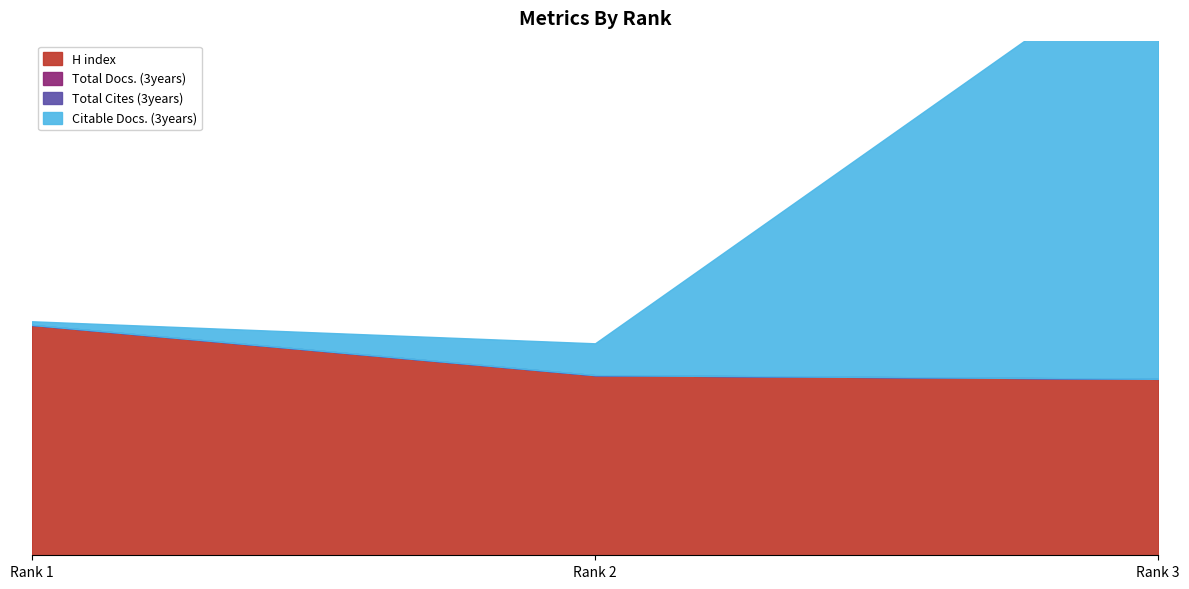

Reading left to right, extract all data points from this chart.

H index: Rank 1=188	Rank 2=147	Rank 3=144
Total Docs. (3years): Rank 1=0	Rank 2=0	Rank 3=0
Total Cites (3years): Rank 1=0	Rank 2=0	Rank 3=0
Citable Docs. (3years): Rank 1=3	Rank 2=26	Rank 3=353